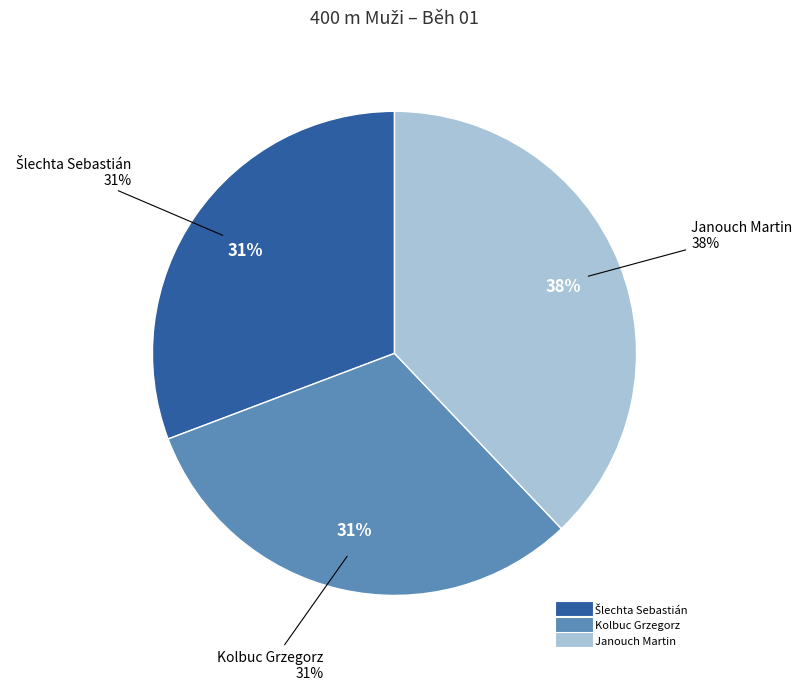

Count the number of slices in the pie.

3